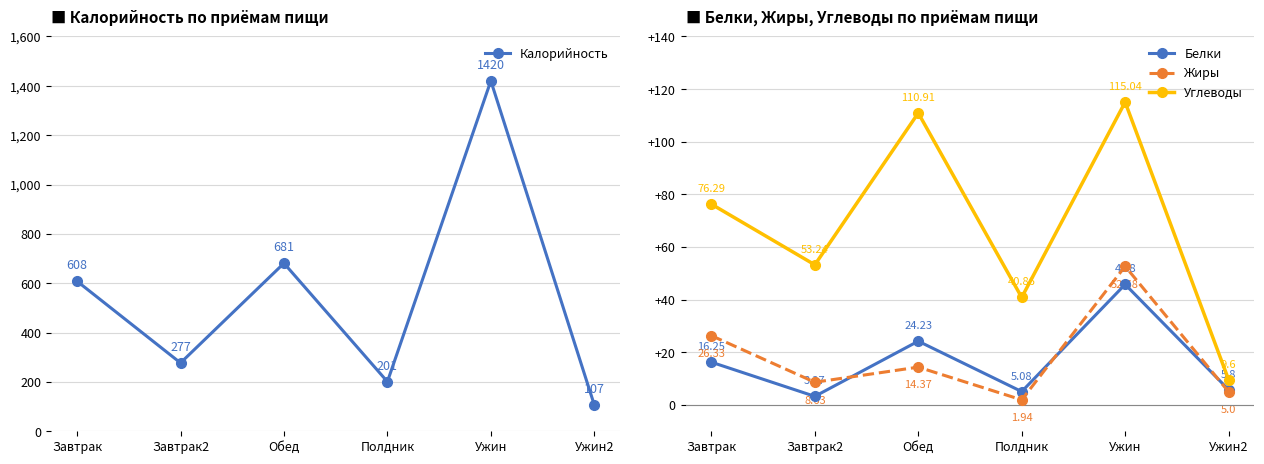

Is this an area chart (filled region under the line)?

No